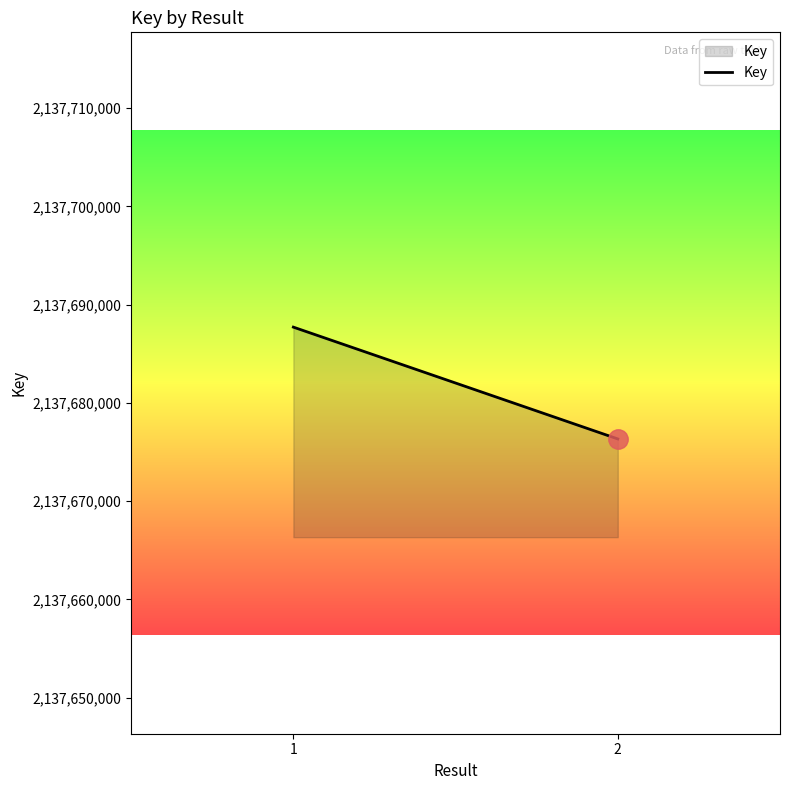

Rank the categories by value from highest to lowest.

1, 2